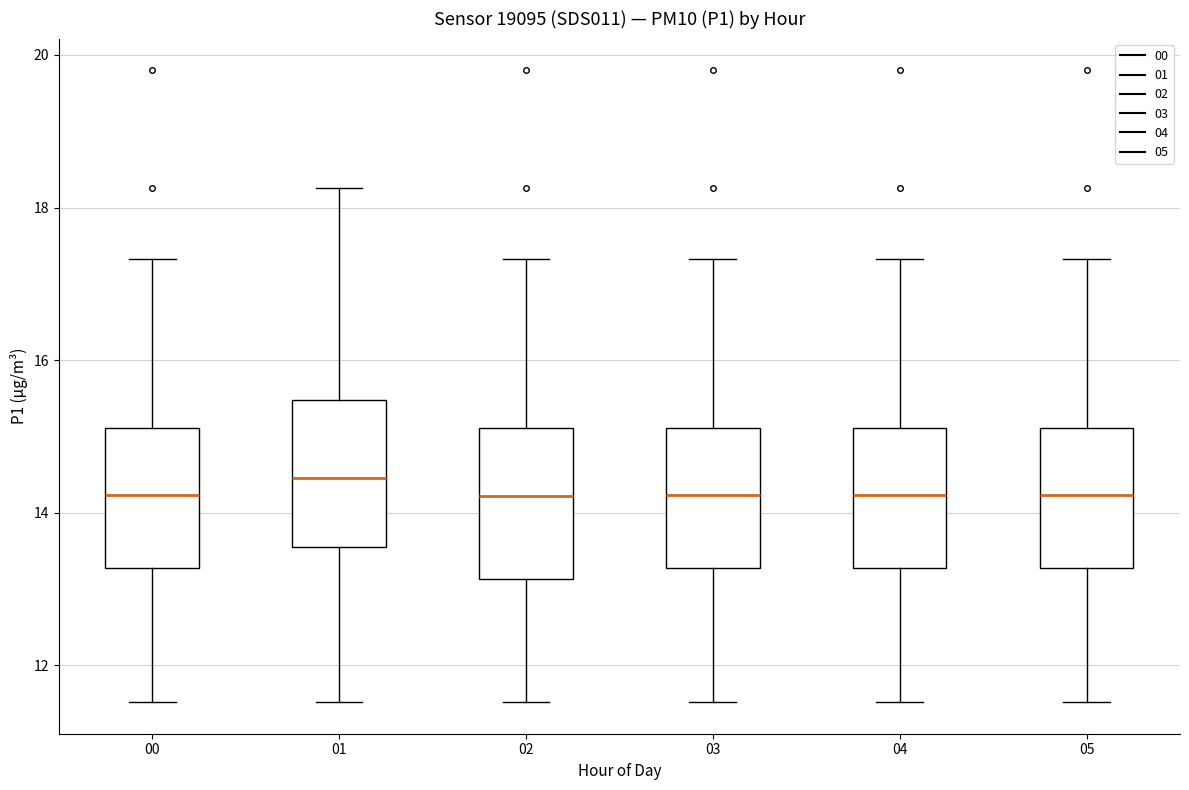

Where does the median line of the box at x = 02 sit on the y-axis? The values are not printed on the chart, so give them approximately, as read against the axis.

14.2